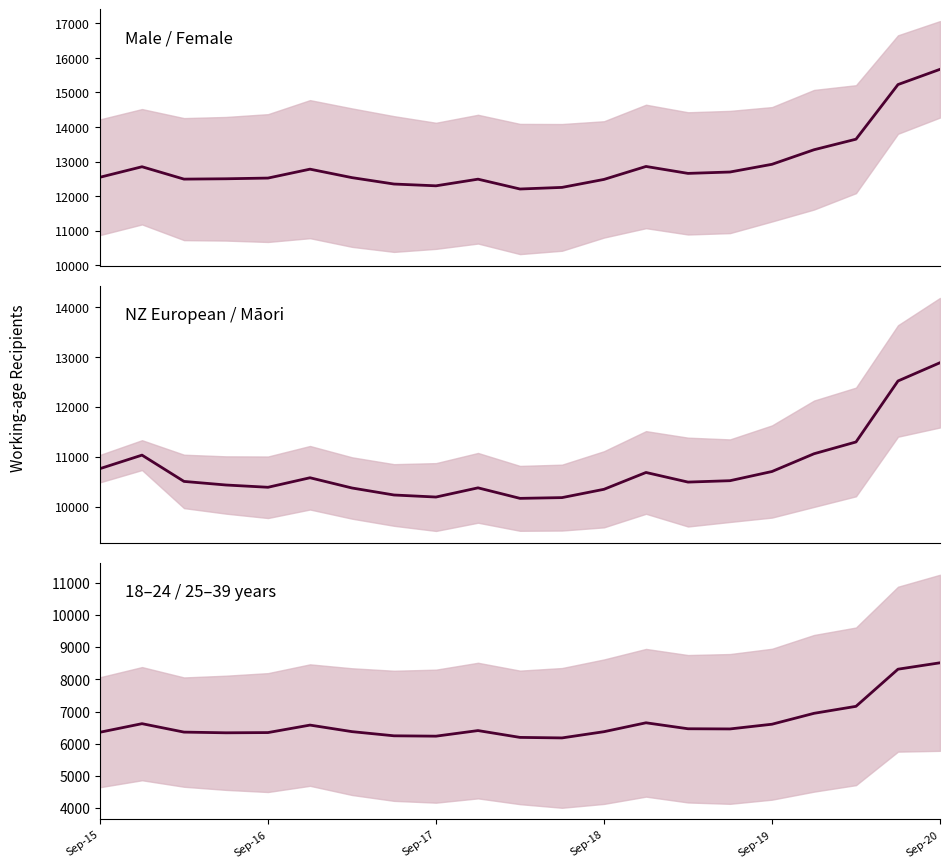

What is the difference between the Female values at 8 and 7?

51.5